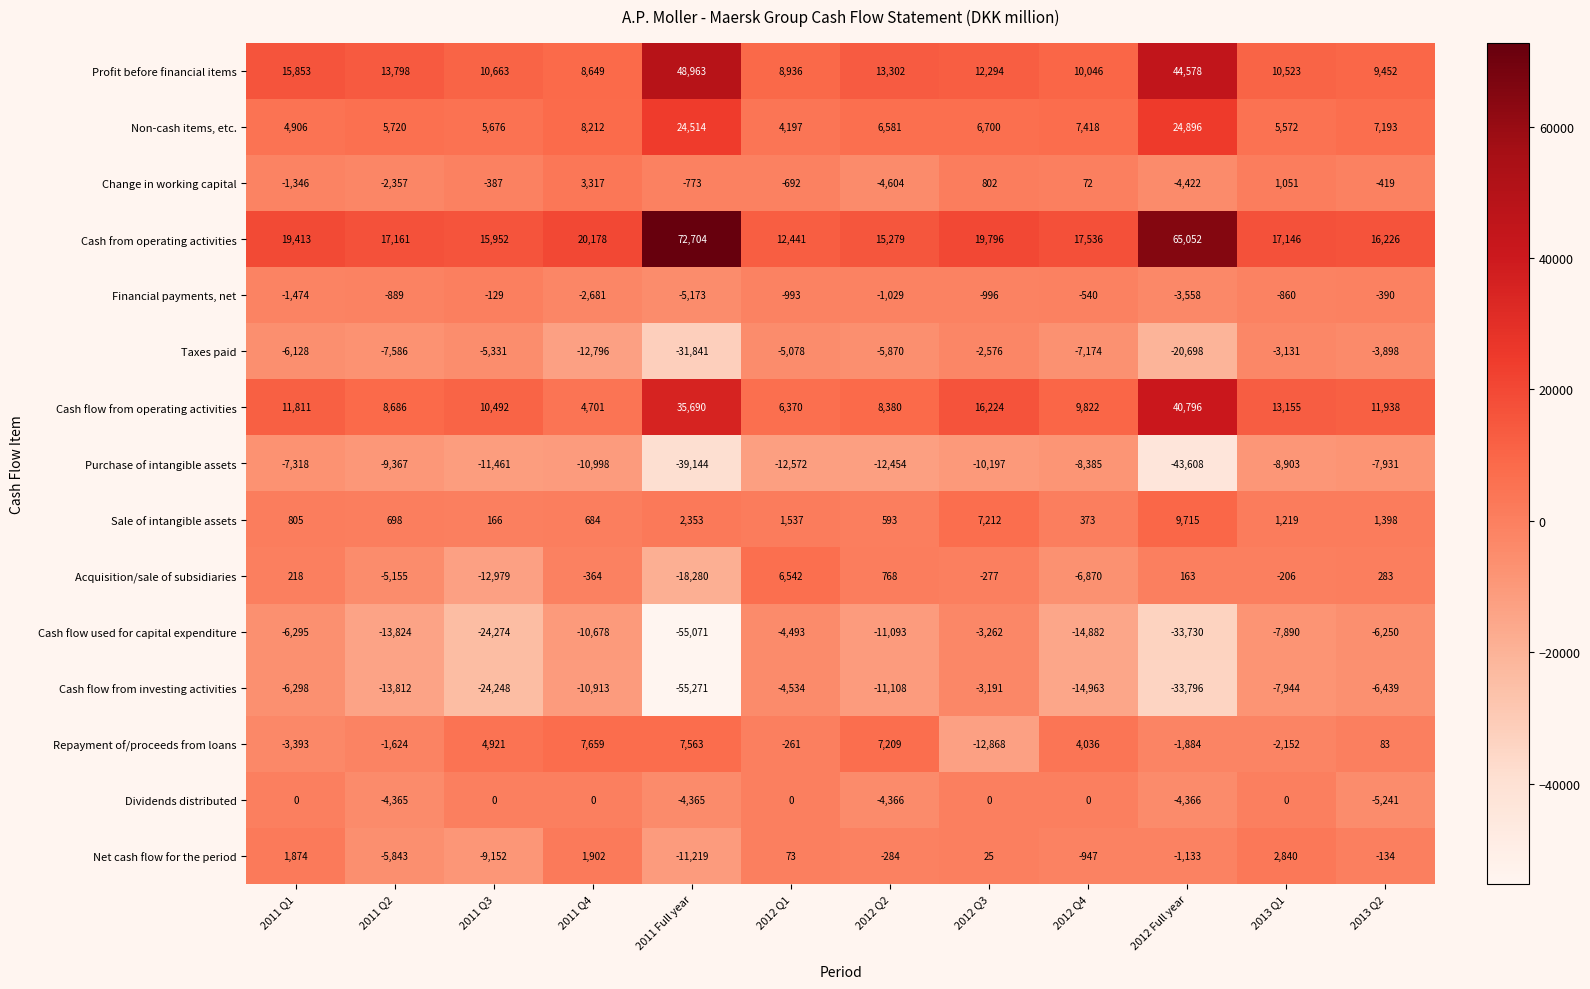

Is the value of Repayment of/proceeds from loans at 2012 Q3 greater than the value of Purchase of intangible assets at 2013 Q2?

No